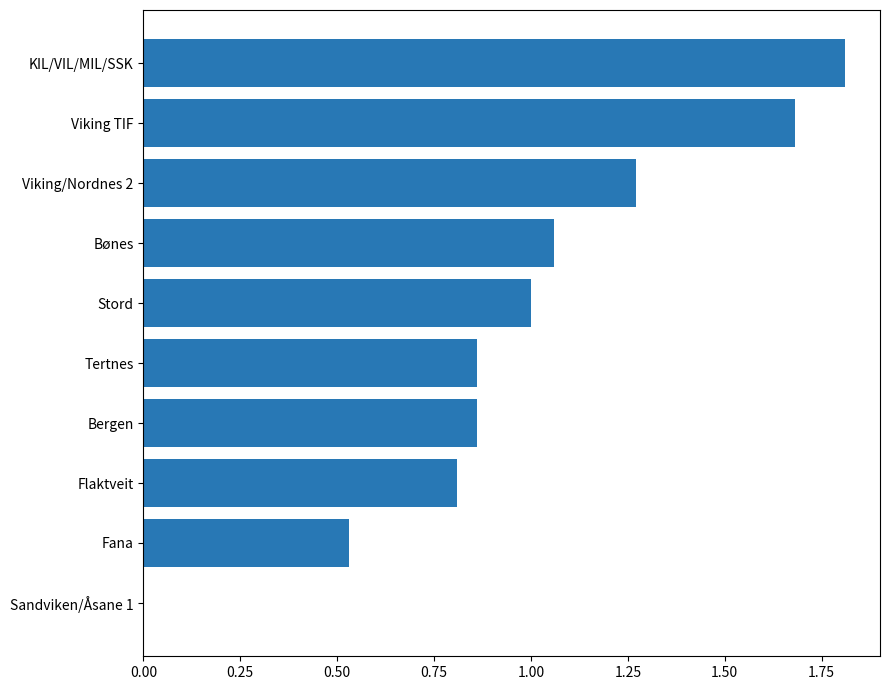

The chart shows a value of 0.8 at Flaktveit. True or false?

True